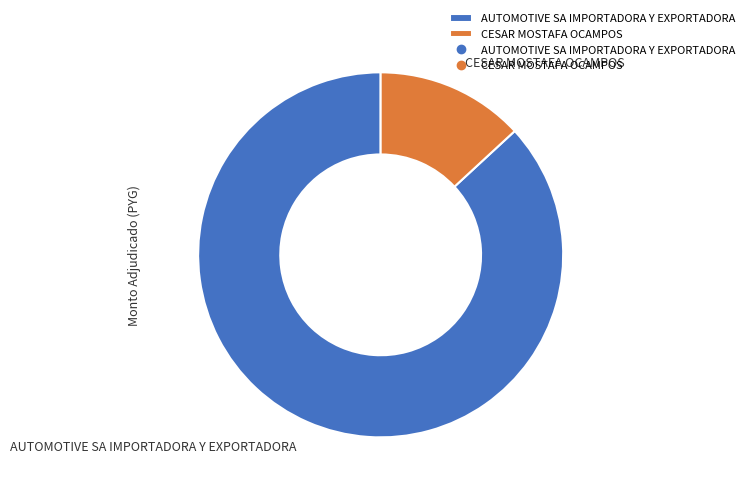

Combined, do AUTOMOTIVE SA IMPORTADORA Y EXPORTADORA and CESAR MOSTAFA OCAMPOS account for over 50%?

Yes